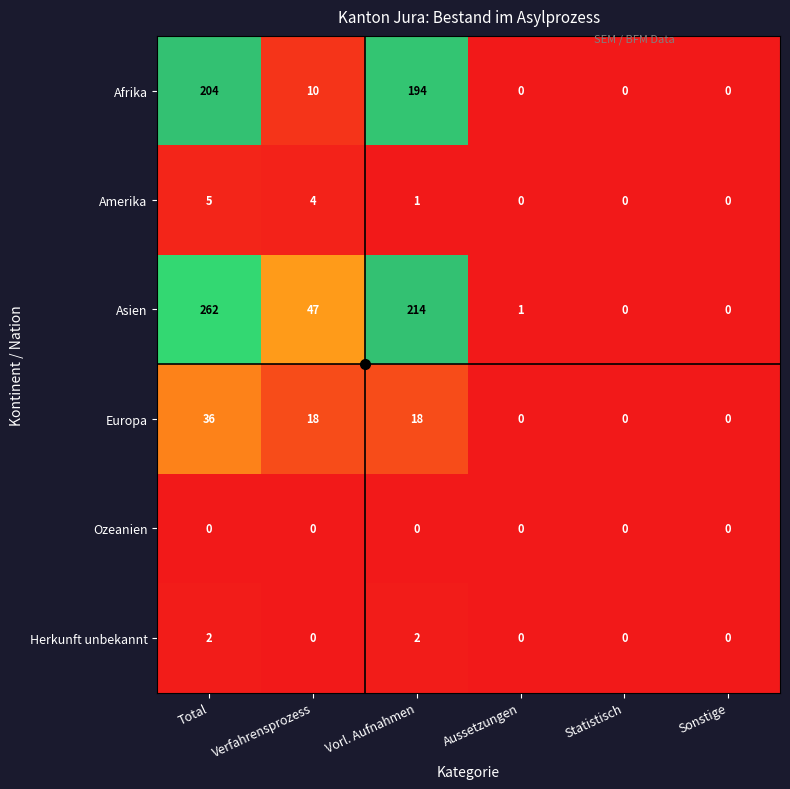

Rank the series at Total from lowest to highest value.

Ozeanien, Herkunft unbekannt, Amerika, Europa, Afrika, Asien